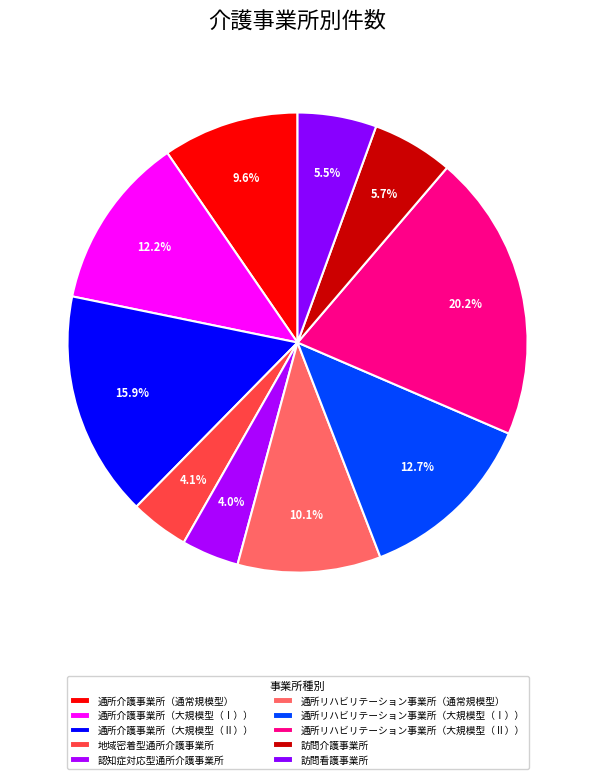

Count the number of slices in the pie.

10